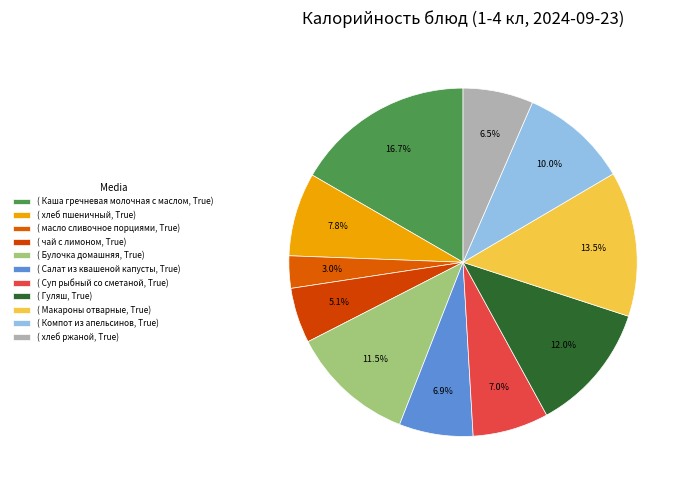

Count the number of slices in the pie.

11